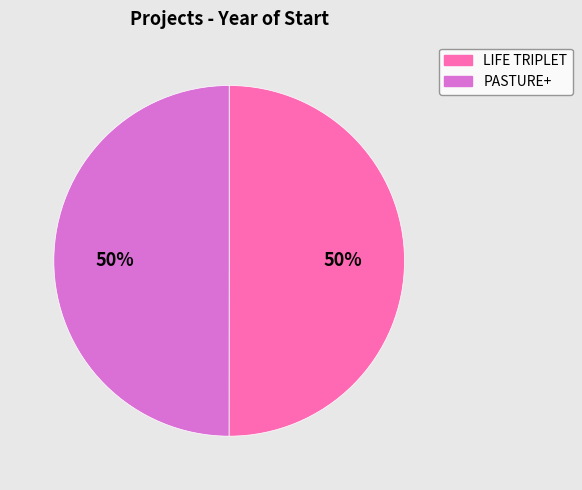

Do LIFE TRIPLET and PASTURE+ together represent more than half of the pie?

Yes